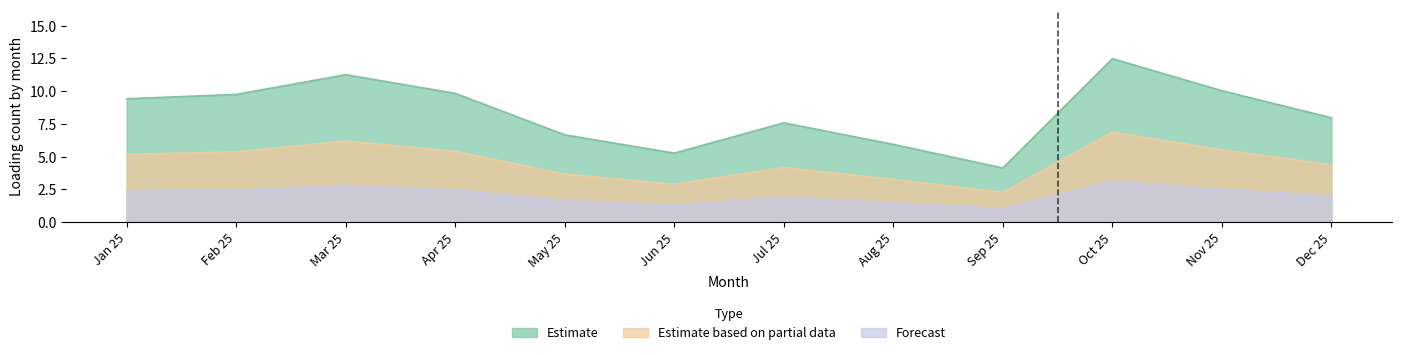

How many lines are shown in the chart?

3